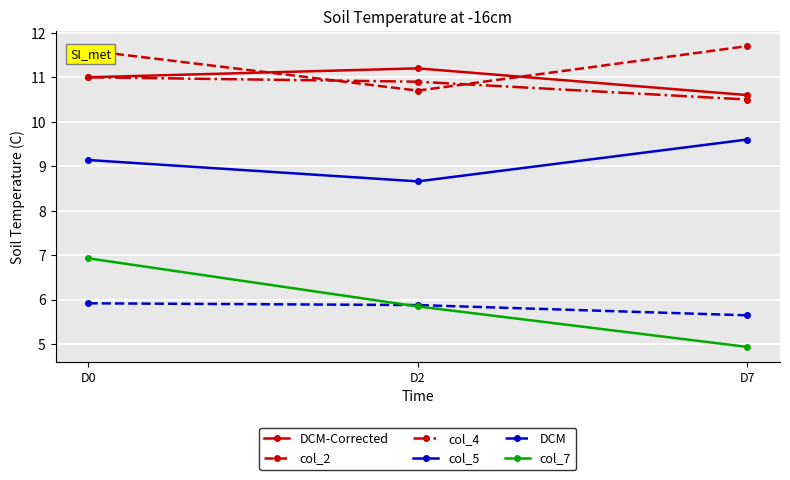

Is it true that DCM-Corrected equals 10.6 at D7?

True